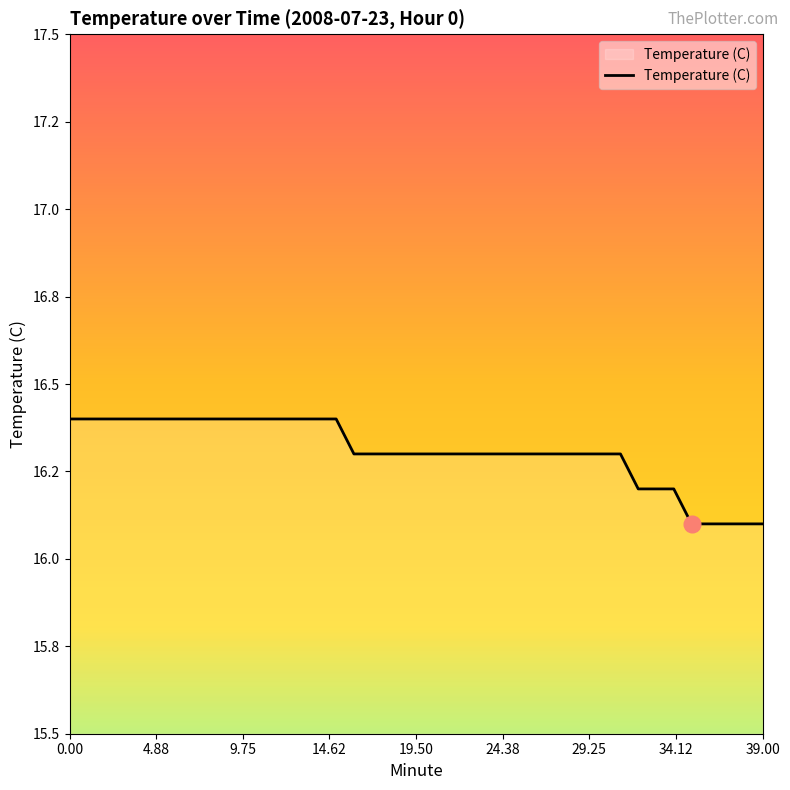

Does the chart have visible grid lines?

No